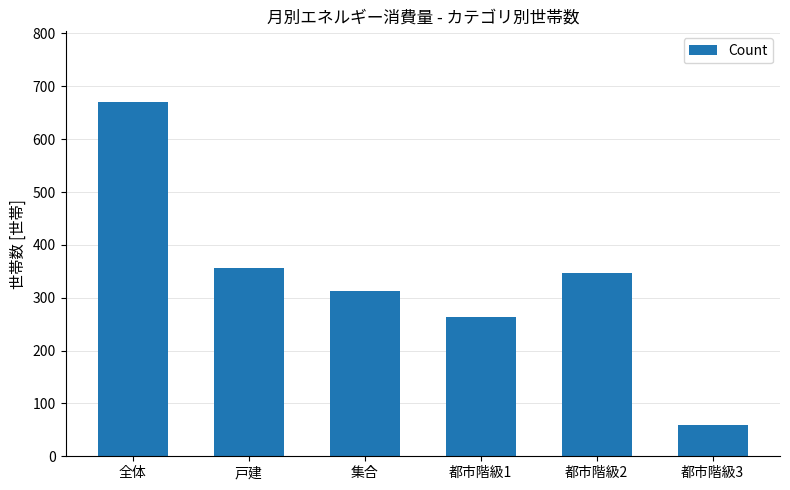

Between 全体 and 戸建, which is larger?

全体